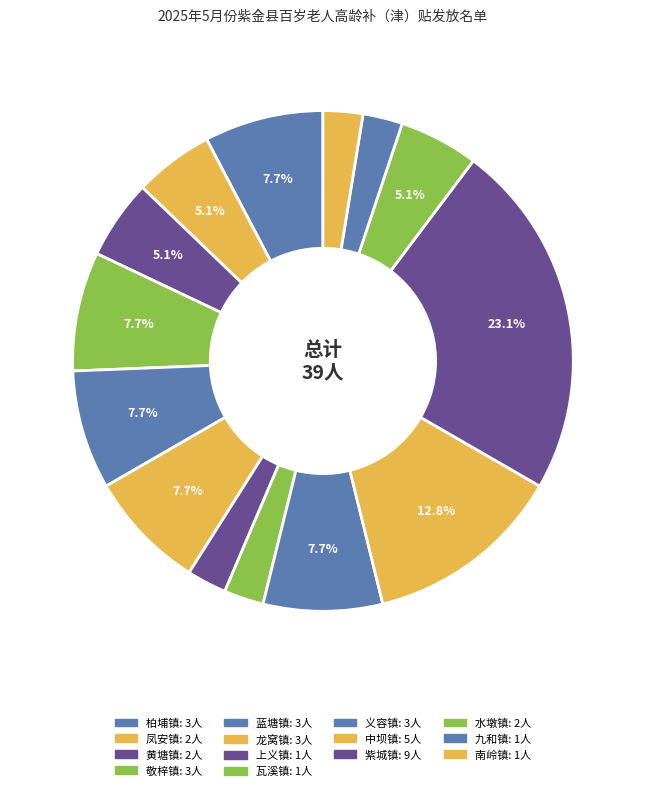

Count the number of slices in the pie.

14